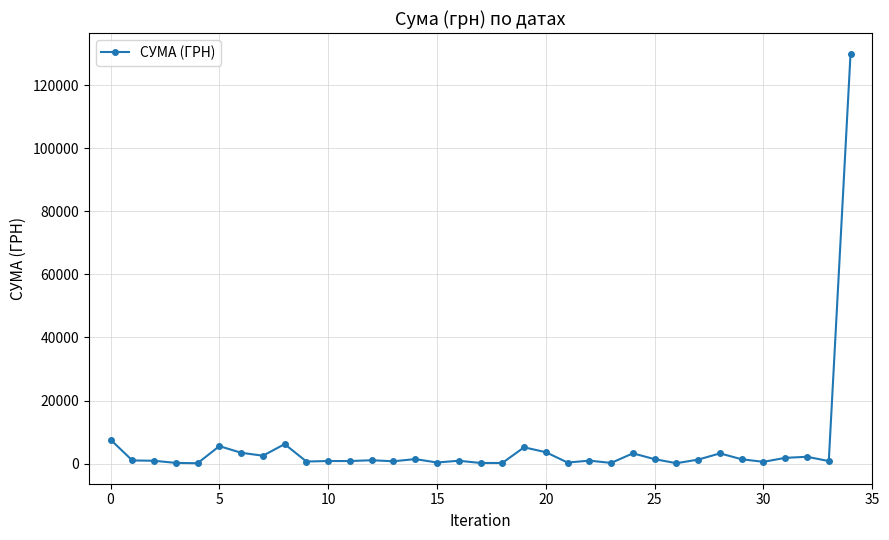

What is the average value?

5473.6